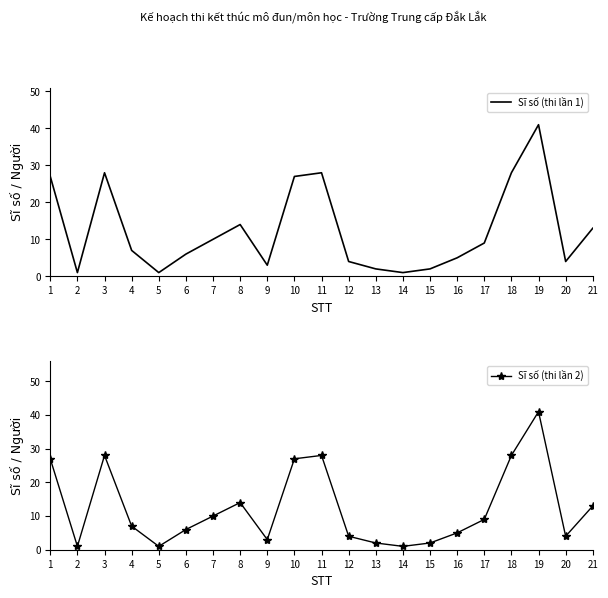

True or false: Sĩ số (thi lần 2) and Sĩ số (thi lần 1) cross at least once.

False